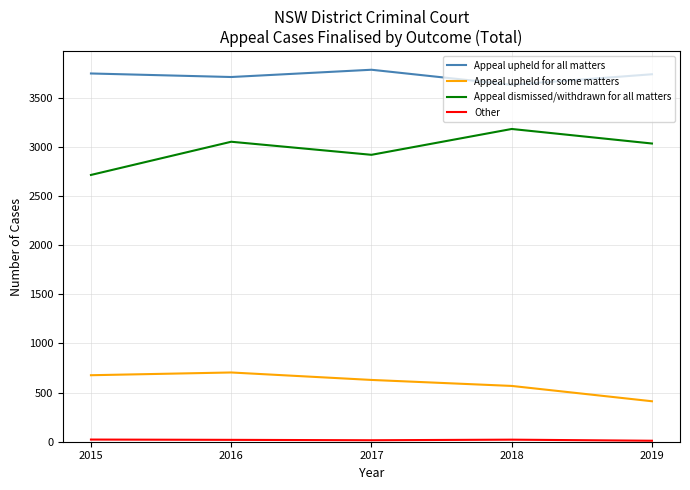

Is the value of Appeal dismissed/withdrawn for all matters at 2017 greater than the value of Appeal upheld for all matters at 2015?

No